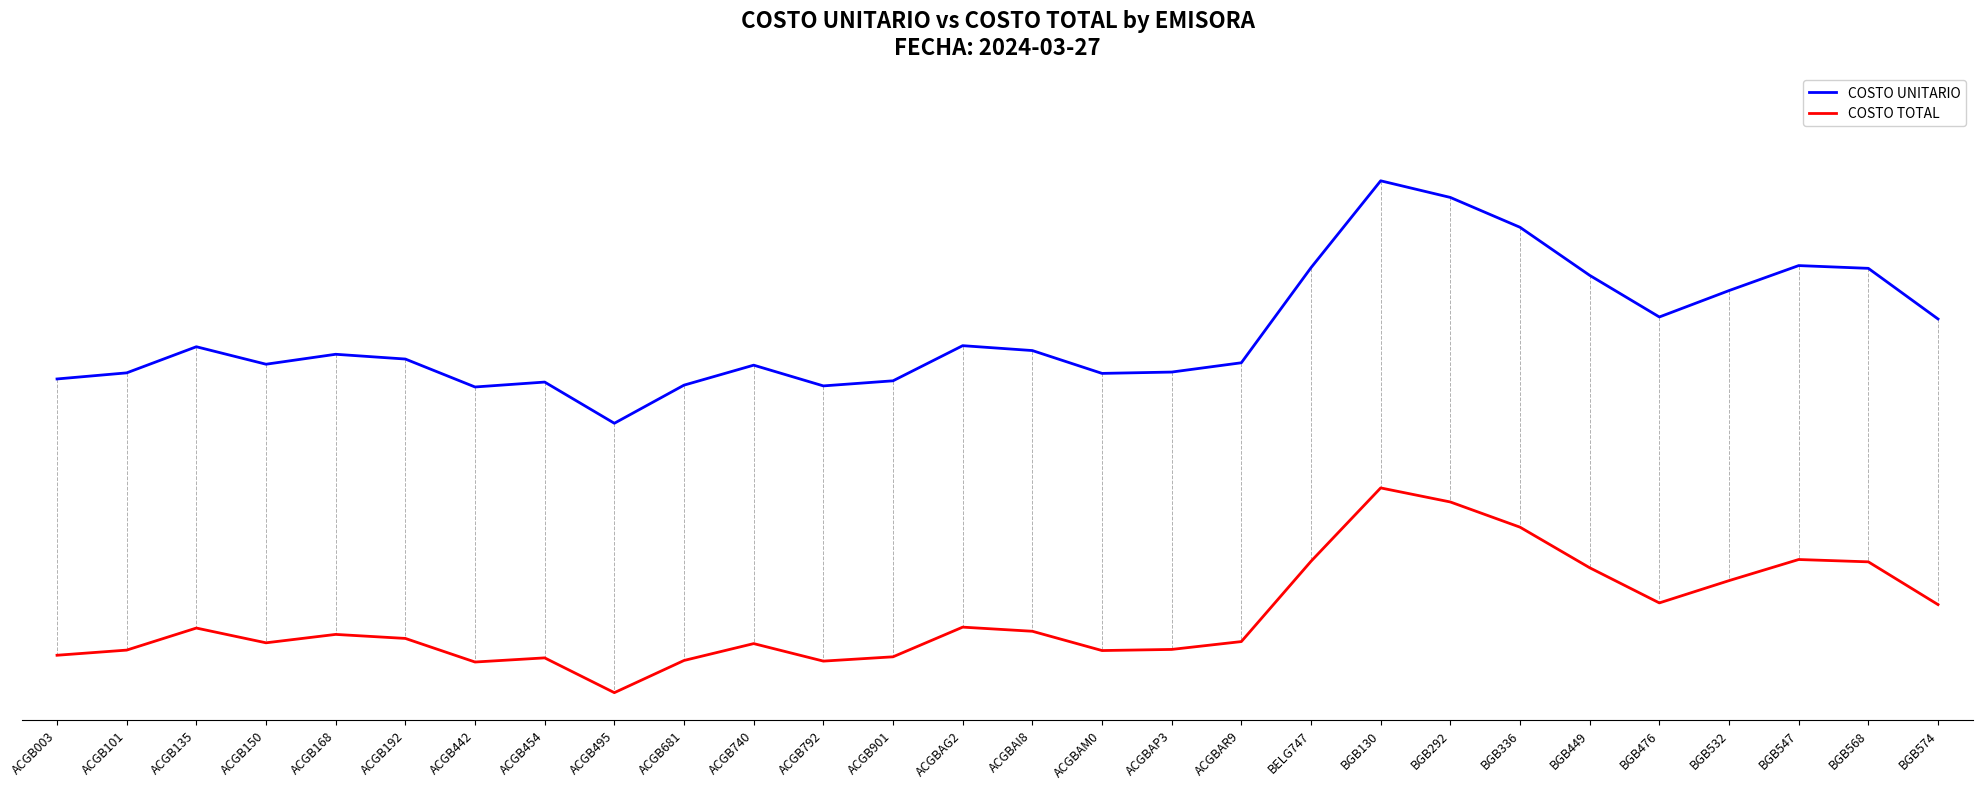

True or false: COSTO UNITARIO has more than 2 points higher than both neighbors.

True